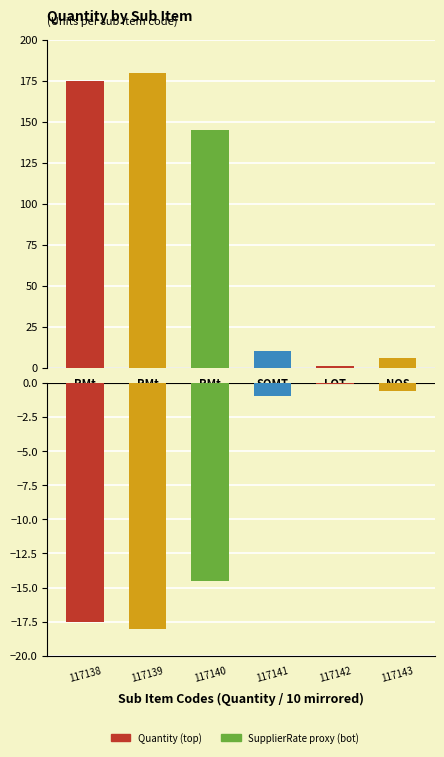

What is the value of the SupplierRate bar at the 4th from the left?

-1.0